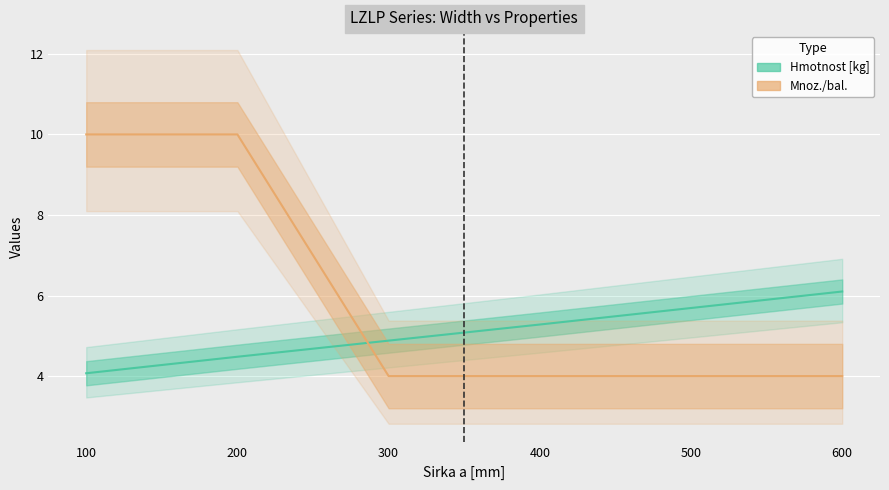

Which series changed the most between 500 and 600?

Hmotnost [kg]